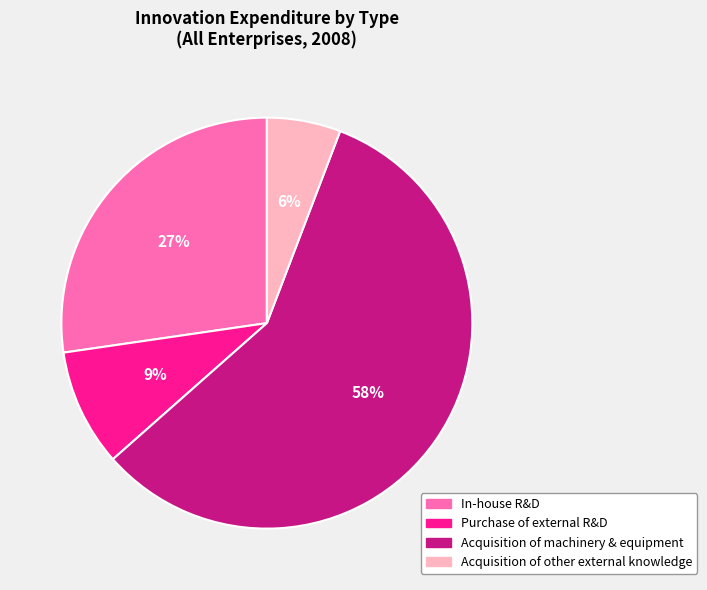

Is Acquisition of machinery & equipment the majority of the pie?

Yes